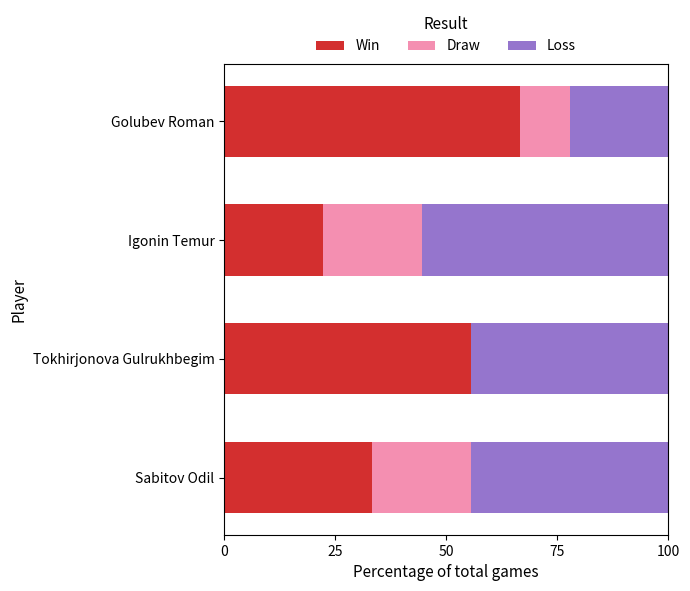

What is the maximum value for Win?

66.7